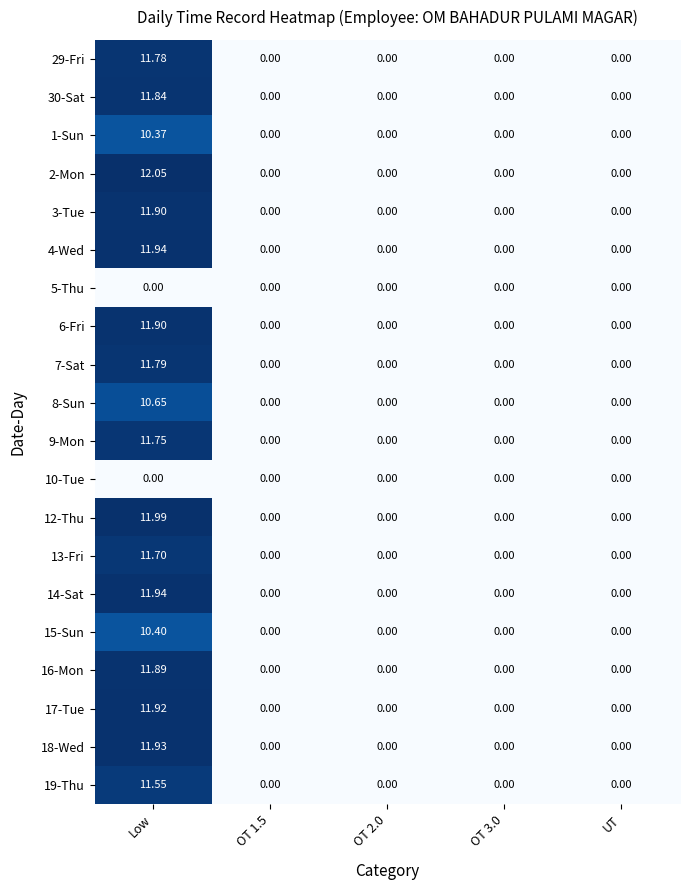

At which category is the sum across all series the highest?

Low